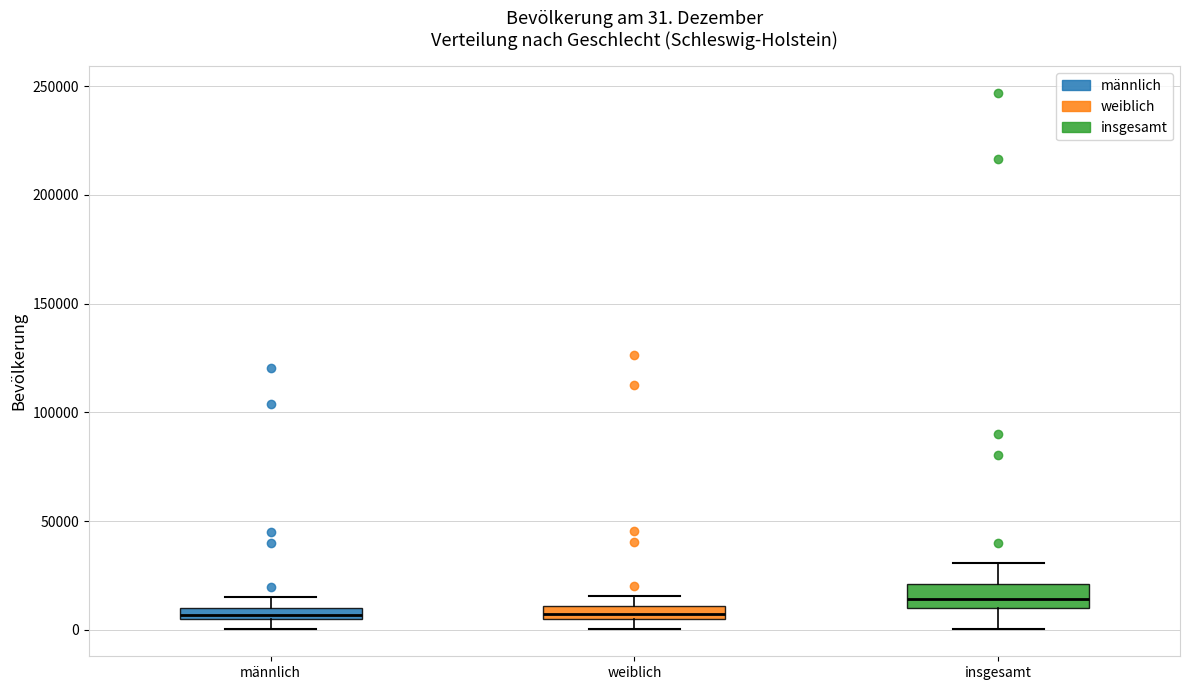

Which box's median line is the highest?

insgesamt